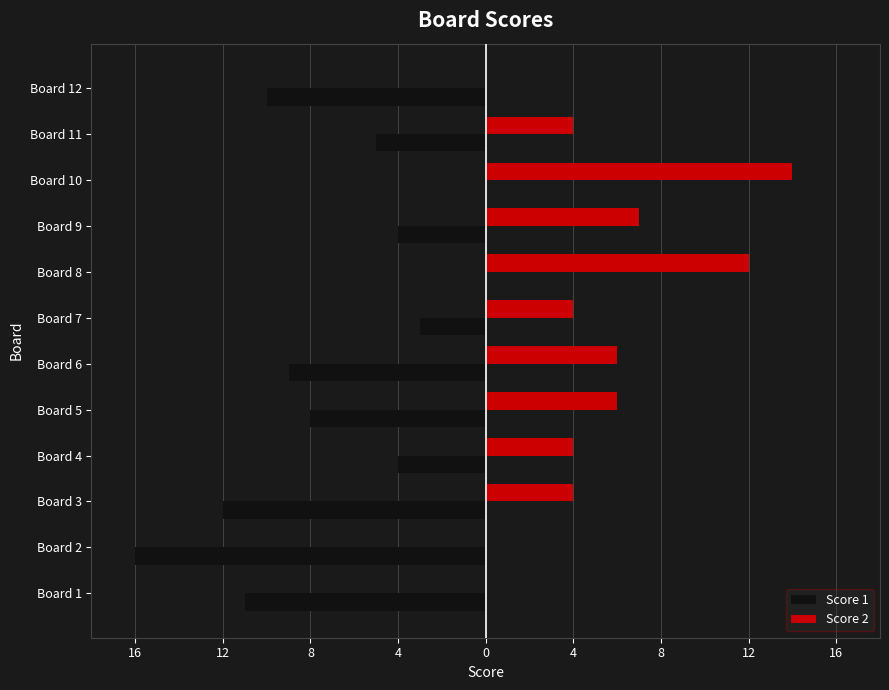

What are all the series names shown in the legend?

Score 1, Score 2